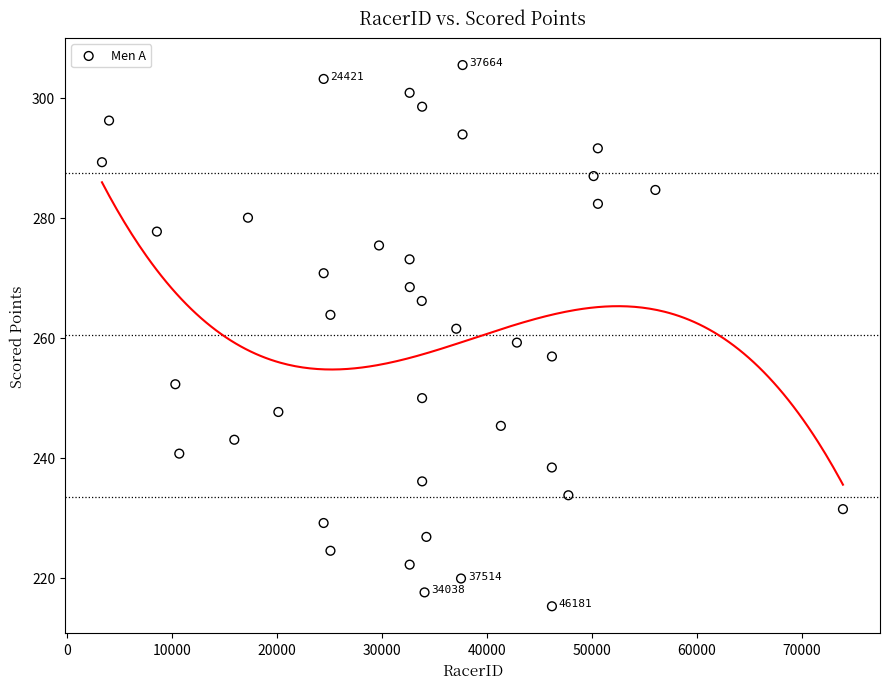

What is the range of X values (max minus min)?

70635.0